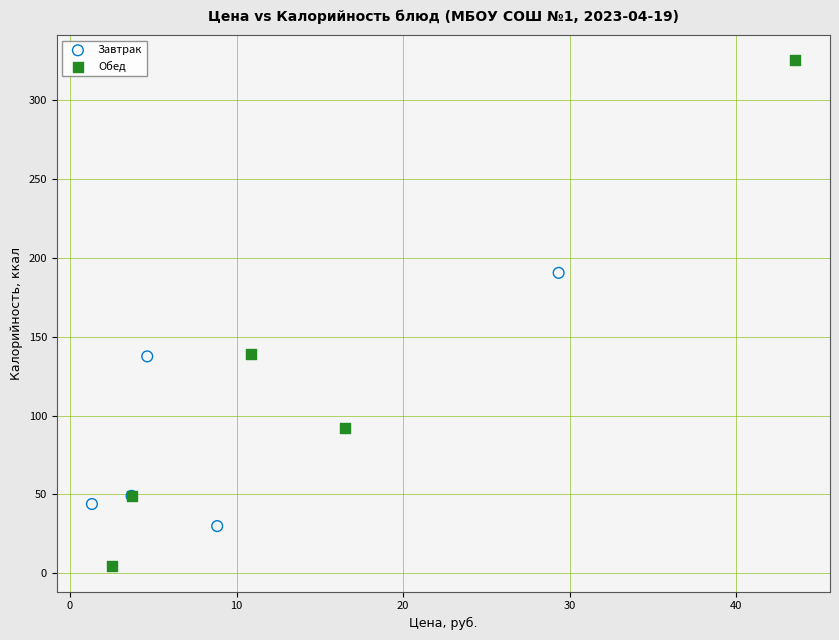

Which series contains the lowest Y value?

Обед